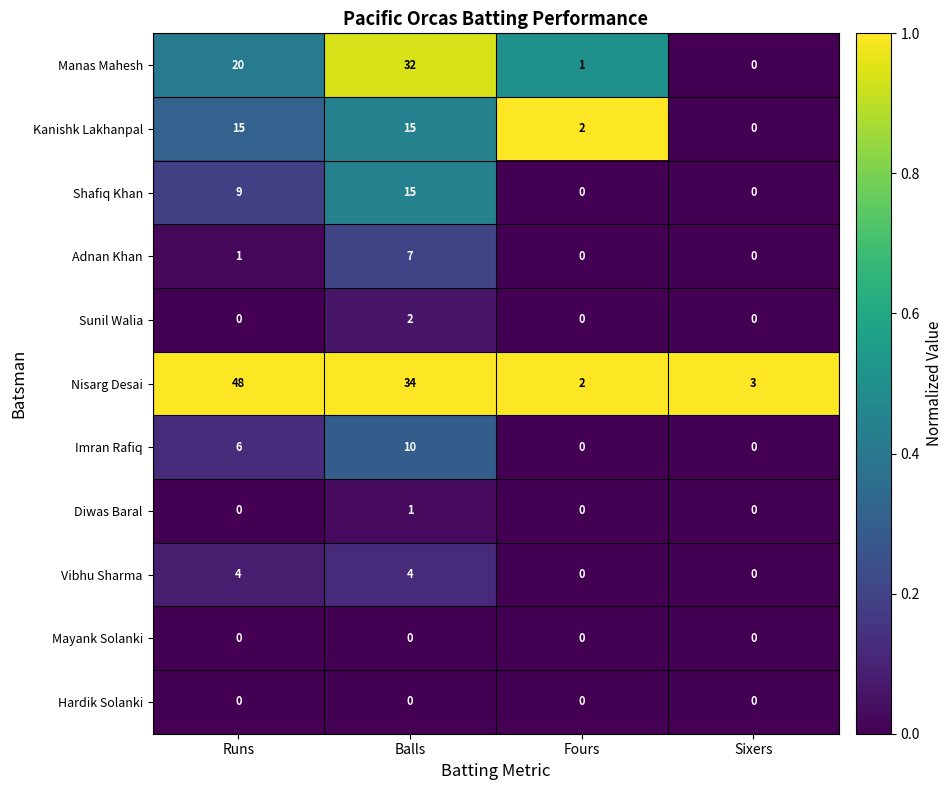

Between Balls and Fours, which series saw the biggest shift?

Nisarg Desai